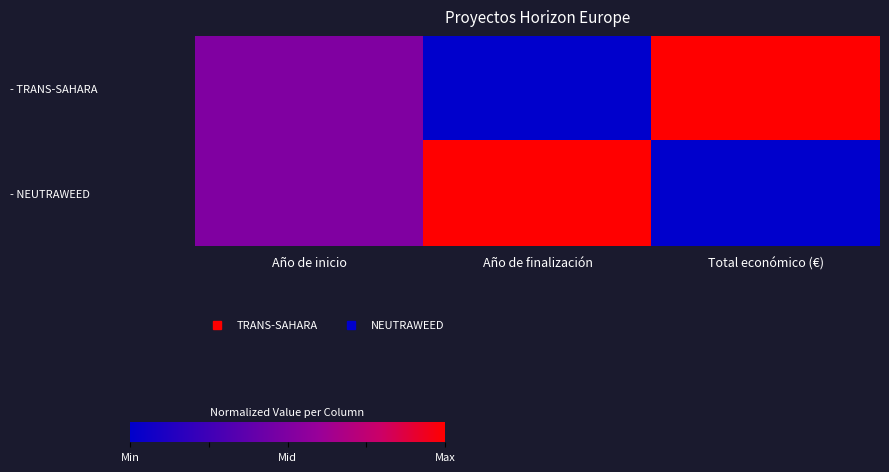

Reading right to left, list all the values displayed in this chart.

- TRANS-SAHARA: Total económico (€)=1.0	Año de finalización=0.0	Año de inicio=0.5
- NEUTRAWEED: Total económico (€)=0.0	Año de finalización=1.0	Año de inicio=0.5